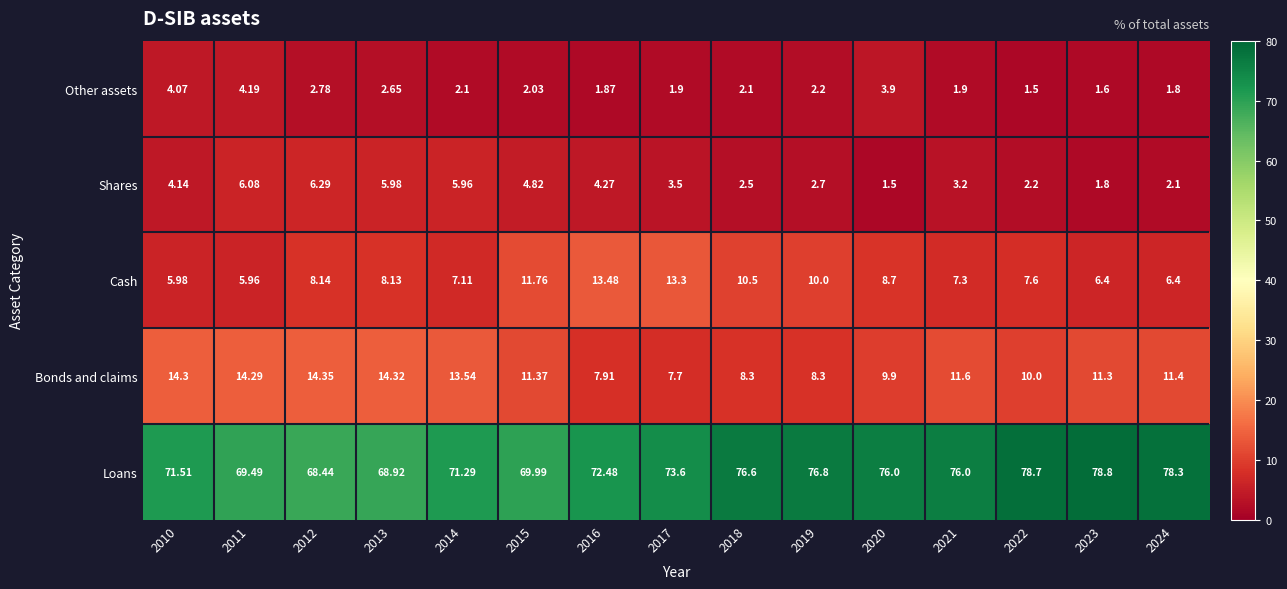

What is the smallest value displayed?

1.5